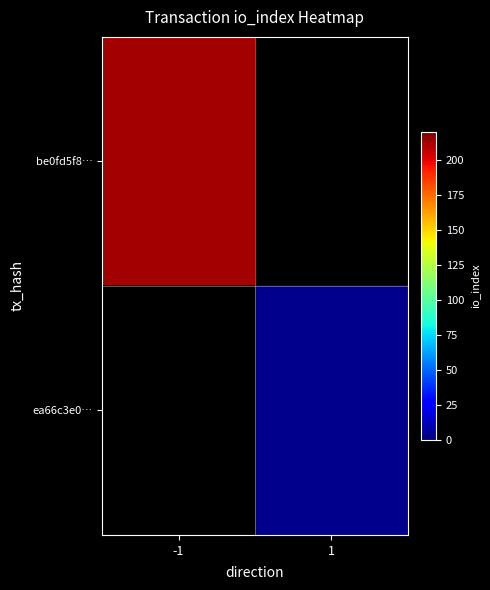

Is the value of ea66c3e0… at 1 greater than the value of be0fd5f8… at 1?

No